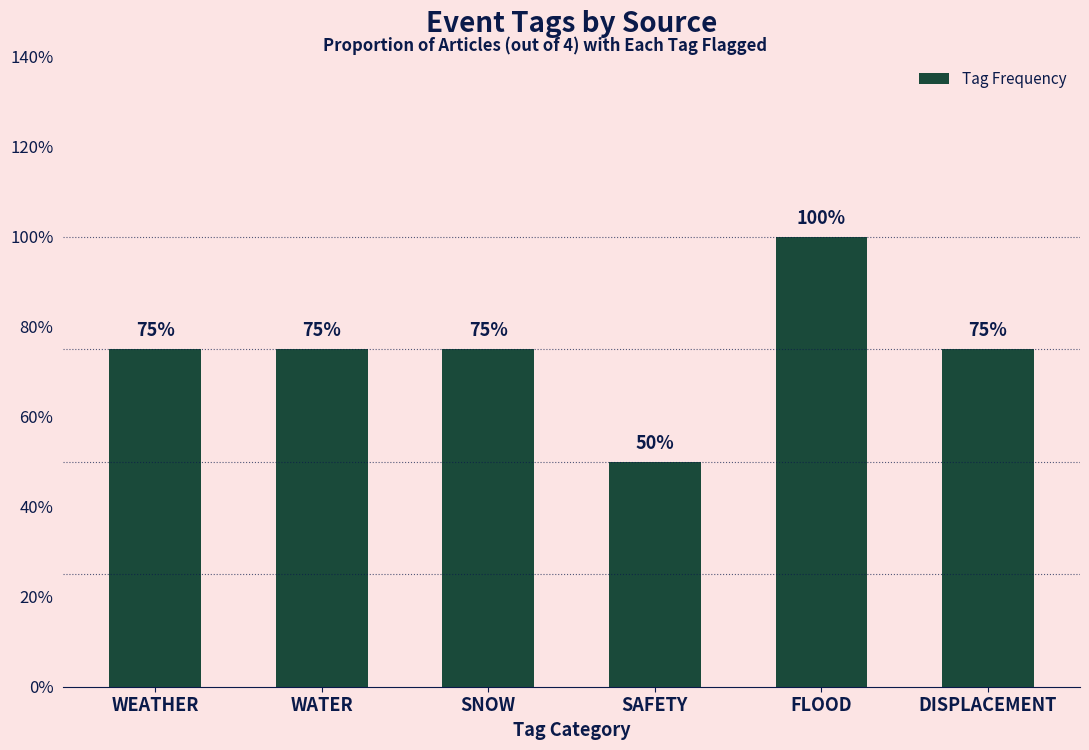

Which label corresponds to the largest value in the chart?

FLOOD